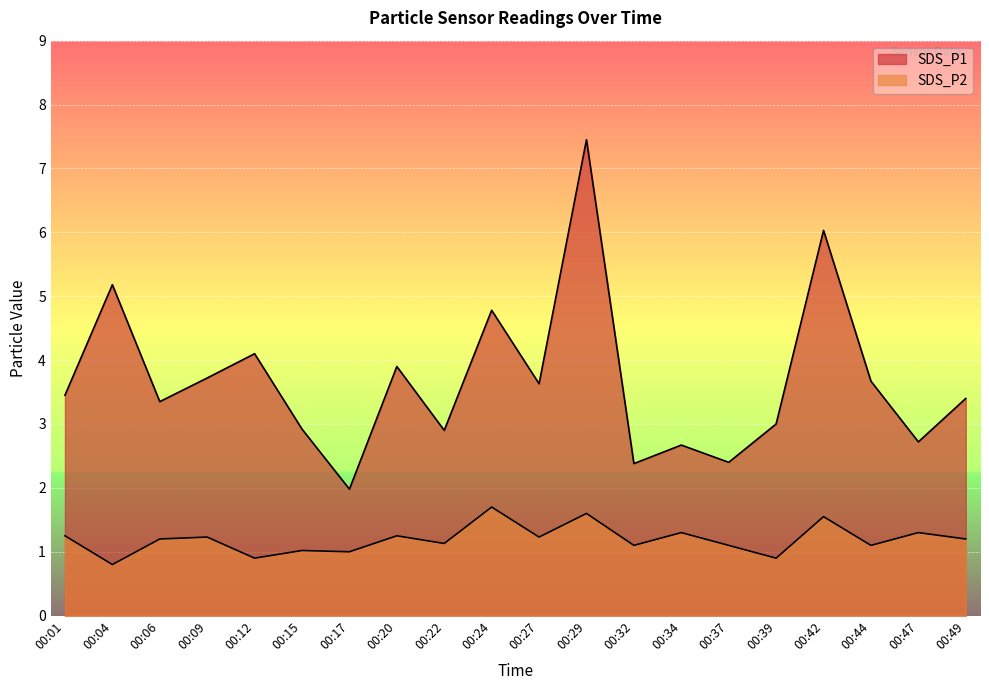

Reading left to right, extract all data points from this chart.

SDS_P1: 3.5	5.2	3.4	3.7	4.1	2.9	2.0	3.9	2.9	4.8	3.6	7.5	2.4	2.7	2.4	3.0	6.0	3.7	2.7	3.4
SDS_P2: 1.2	0.8	1.2	1.2	0.9	1.0	1.0	1.2	1.1	1.7	1.2	1.6	1.1	1.3	1.1	0.9	1.6	1.1	1.3	1.2